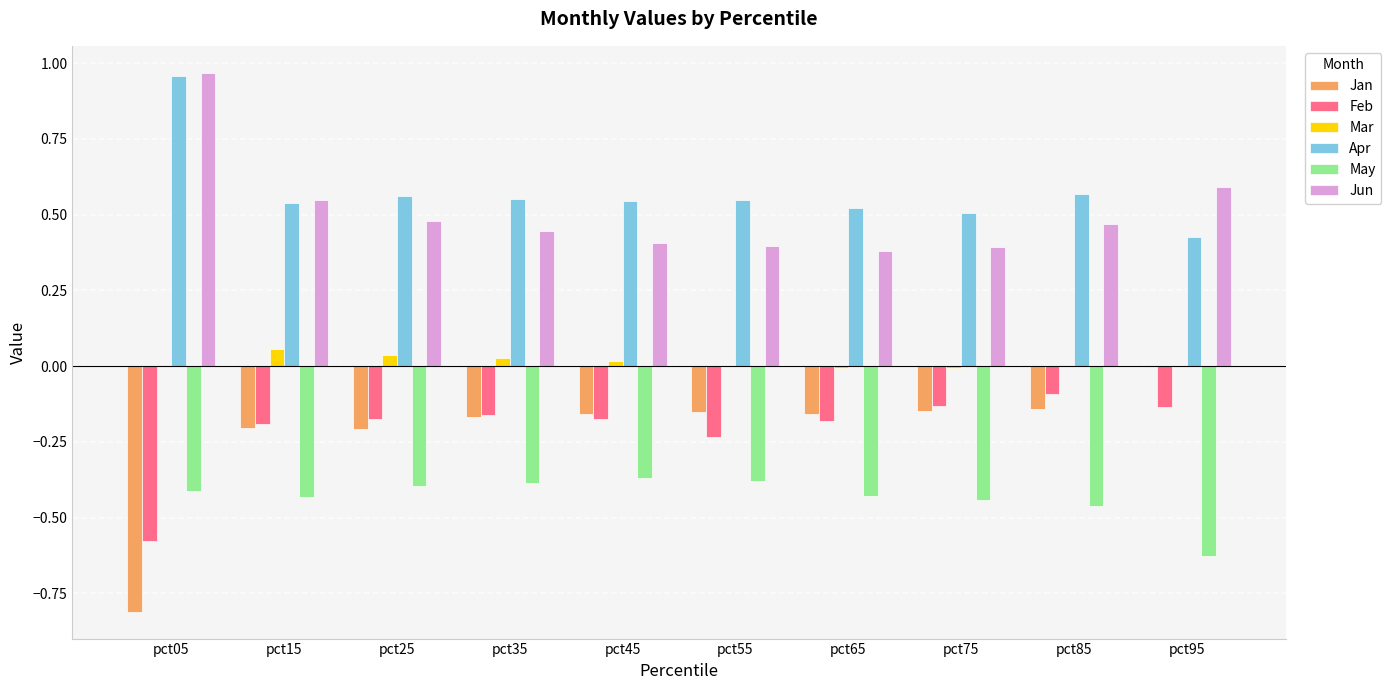

How many groups of bars are there?

10